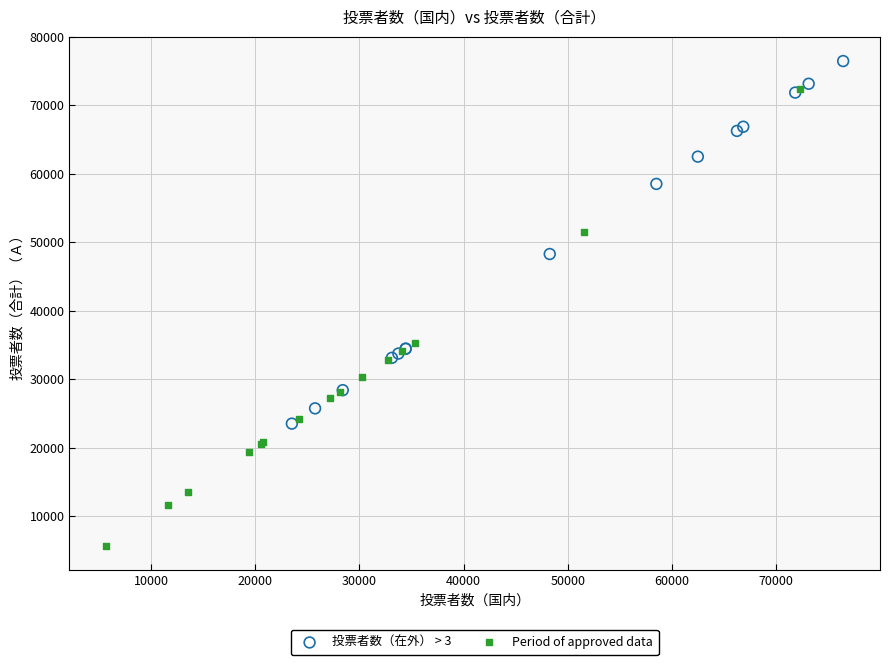

Which series has the widest spread of Y values?

Period of approved data